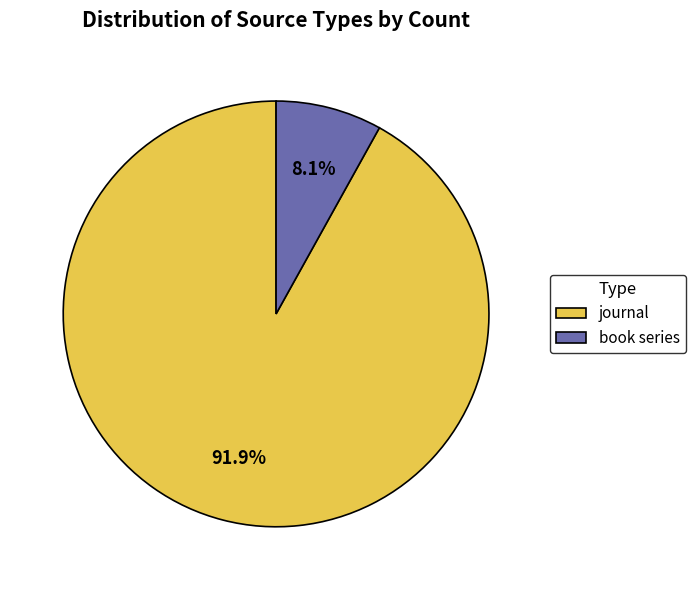

The book series slice represents 8% of the pie. True or false?

True